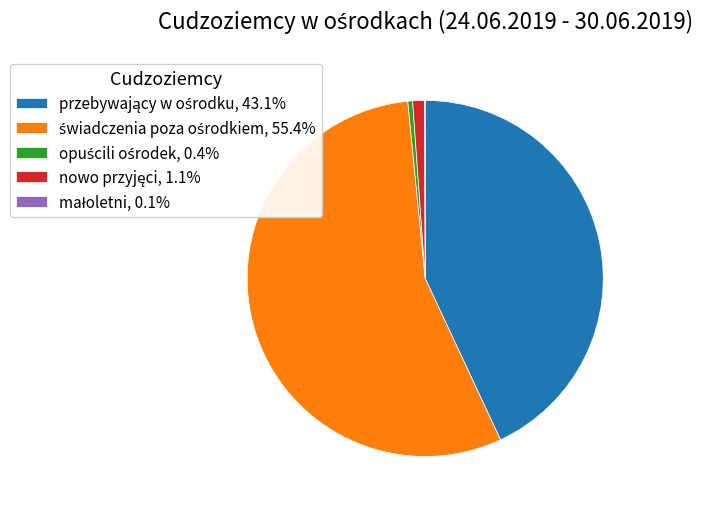

Is there a majority slice in this chart?

Yes